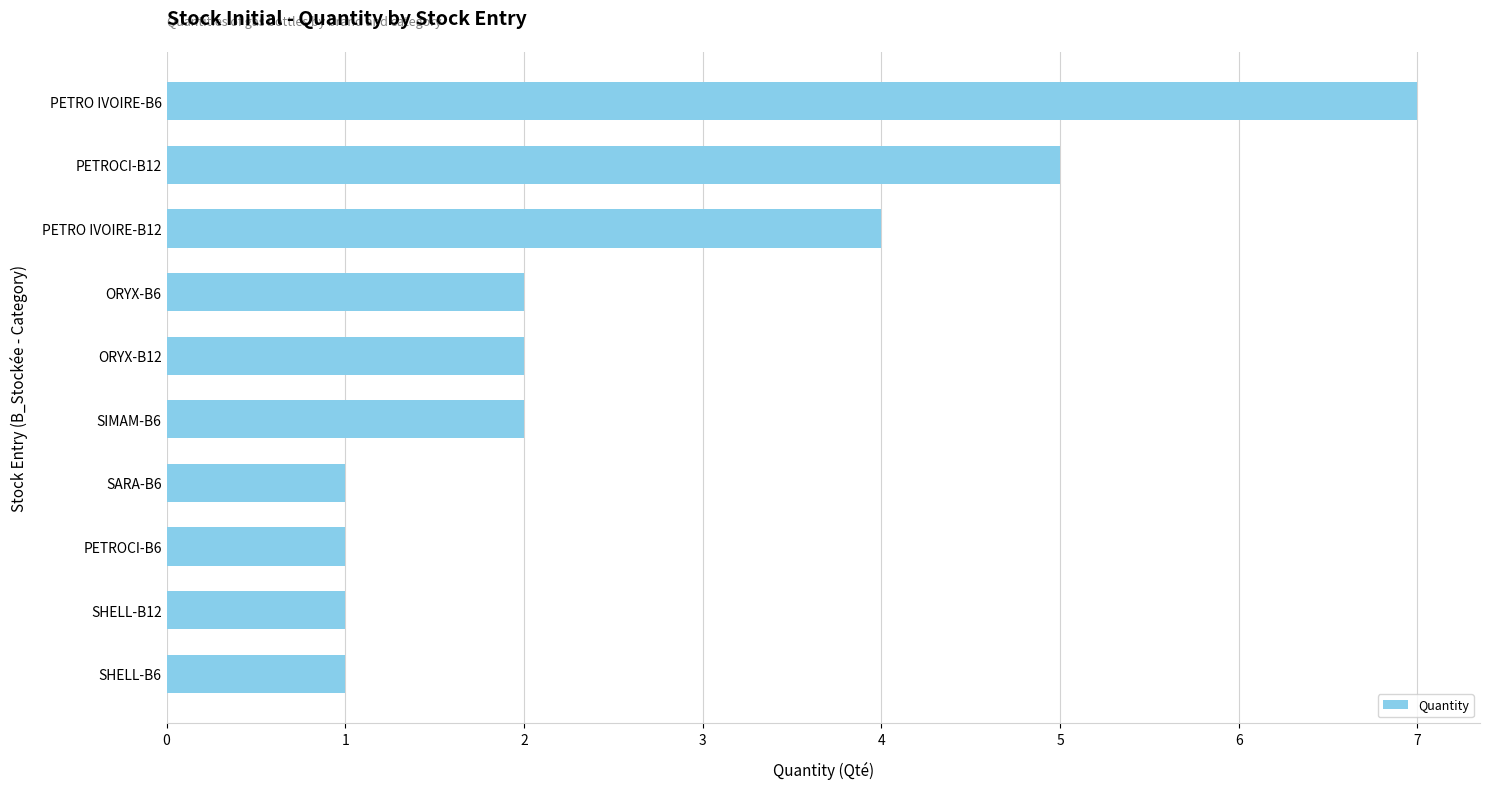

Are the bars grouped side by side (vs. stacked)?

No